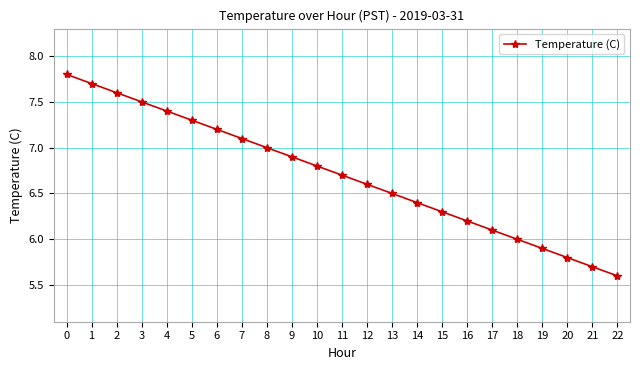

What is the average value?

6.7